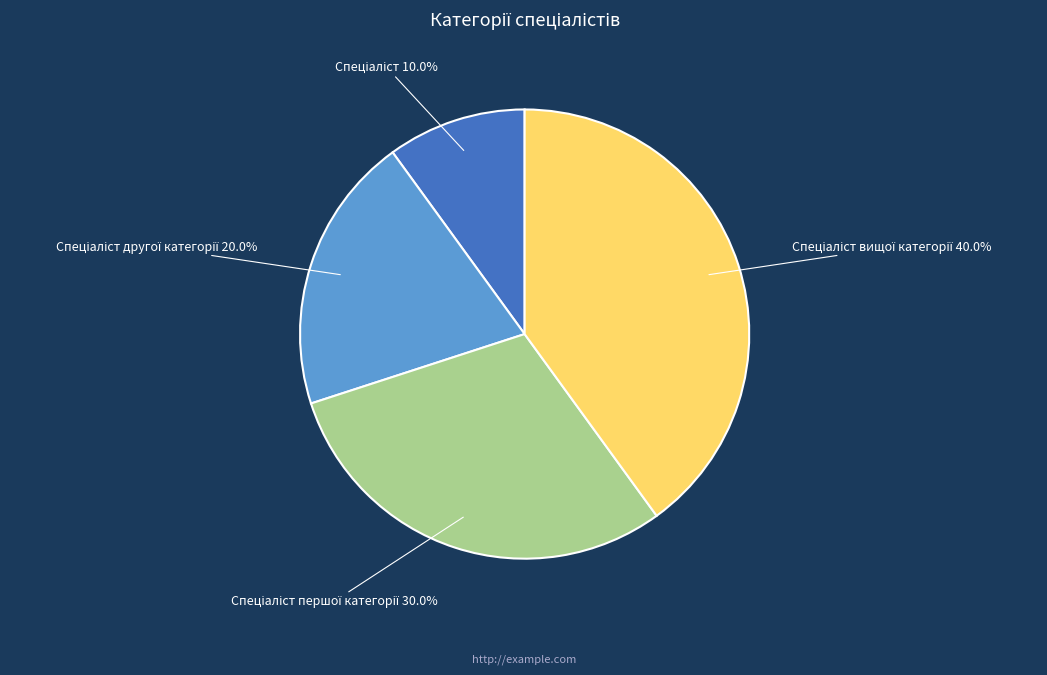

Is there a majority slice in this chart?

No